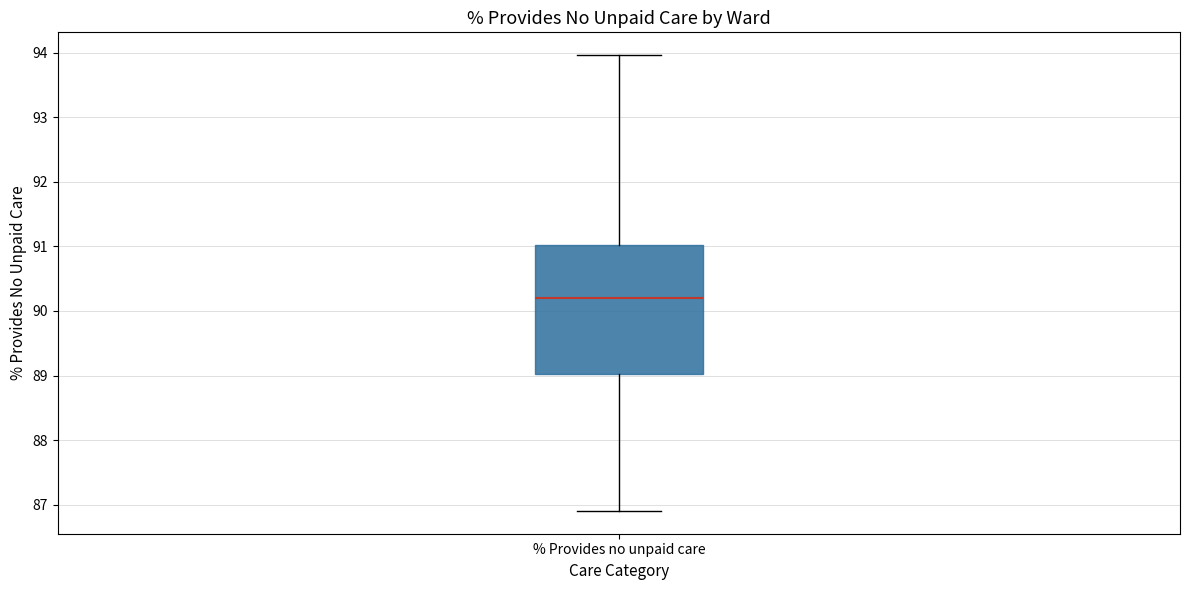

Read this box plot against the y-axis: the position of the median line, the range covered by the box, and the ends of both whiskers. The values are not printed on the chart, so give them approximately, as read against the axis.

median 90.2, box 89.0 to 91.0, whiskers 86.9 to 94.0